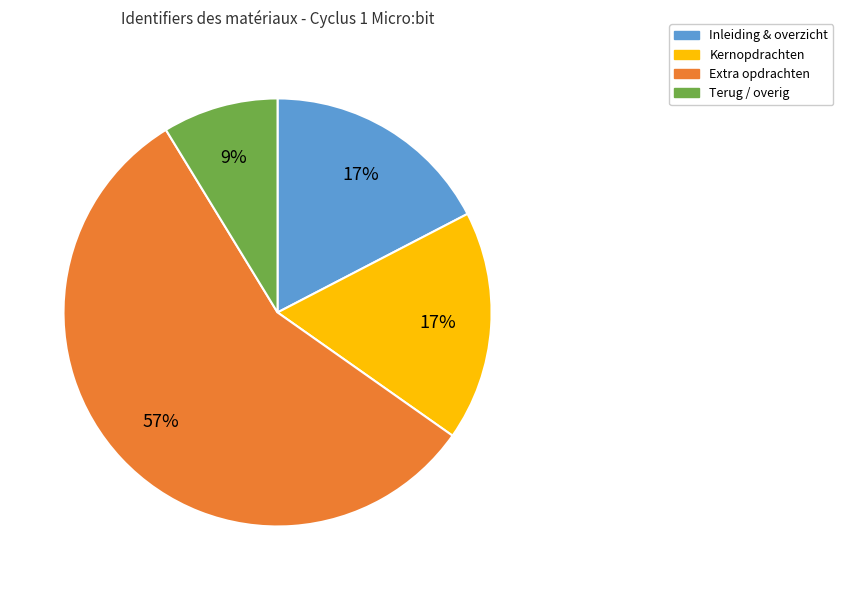

Does any single category account for the majority?

Yes